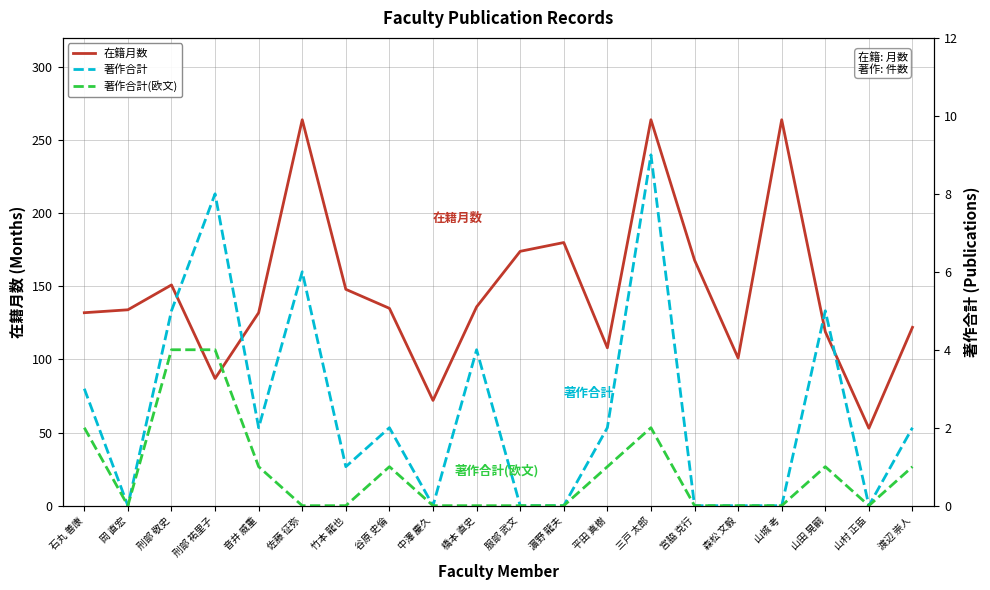

What is the sum of all 著作合計 values?

49